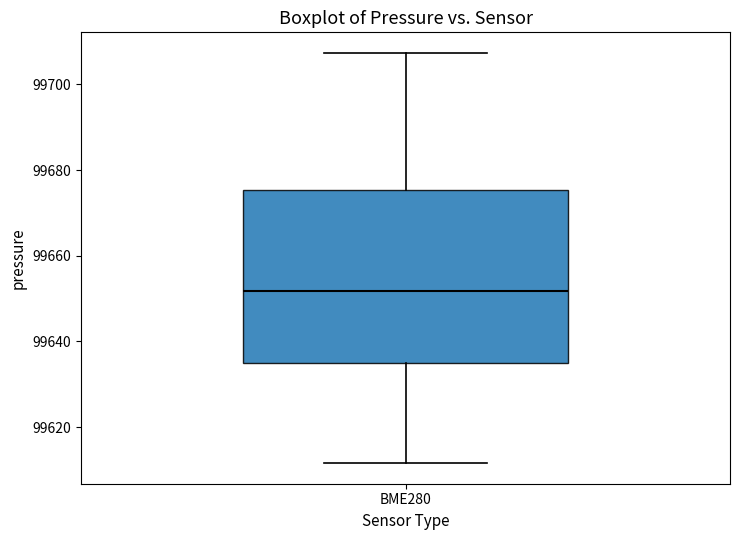

Transcribe this box plot: give where the median line is, the range the box spans, and where the two whiskers end, as read against the y-axis. The values are not printed on the chart, so give them approximately, as read against the axis.

median 99652, box 99634 to 99676, whiskers 99612 to 99708